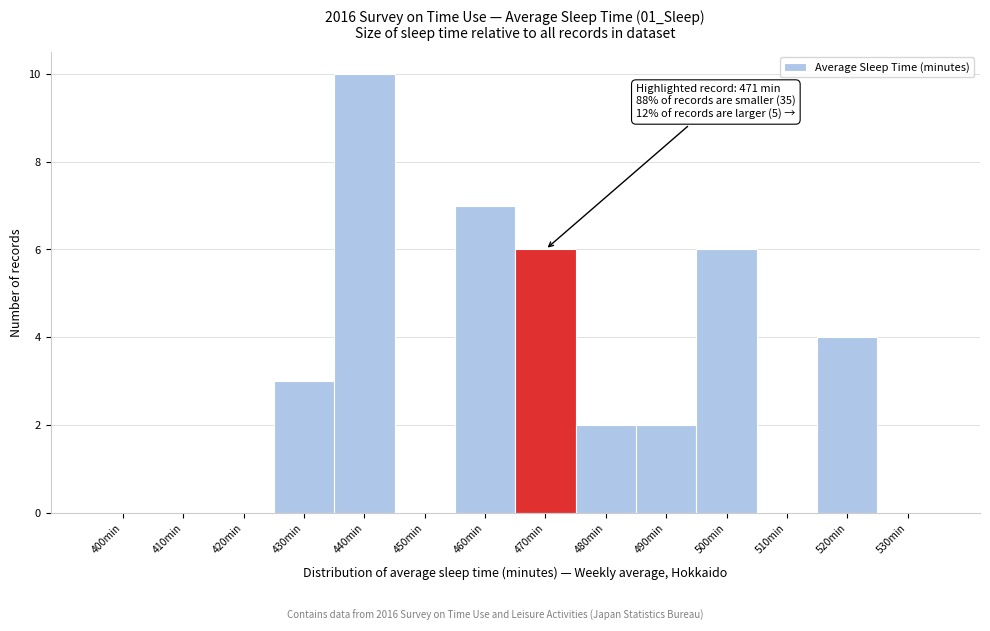

Reading right to left, transcribe all the data shown in this chart.

530min=0	520min=4	510min=0	500min=6	490min=2	480min=2	470min=6	460min=7	450min=0	440min=10	430min=3	420min=0	410min=0	400min=0